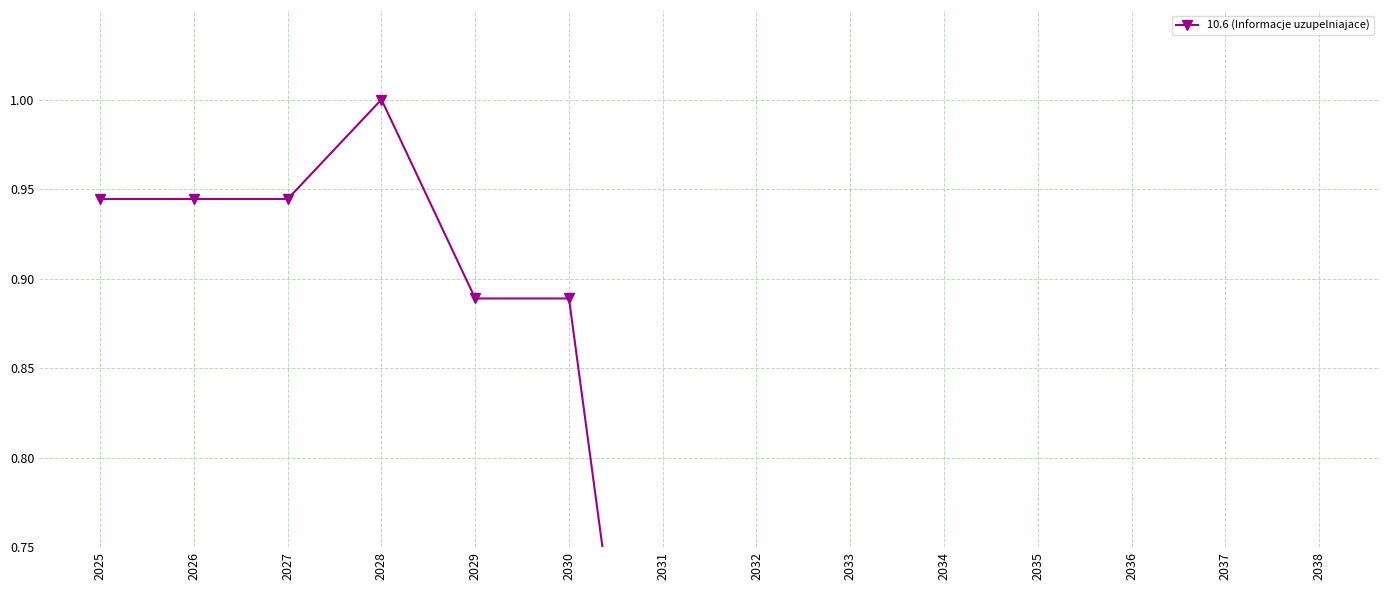

What is the sum of all values?

9.6